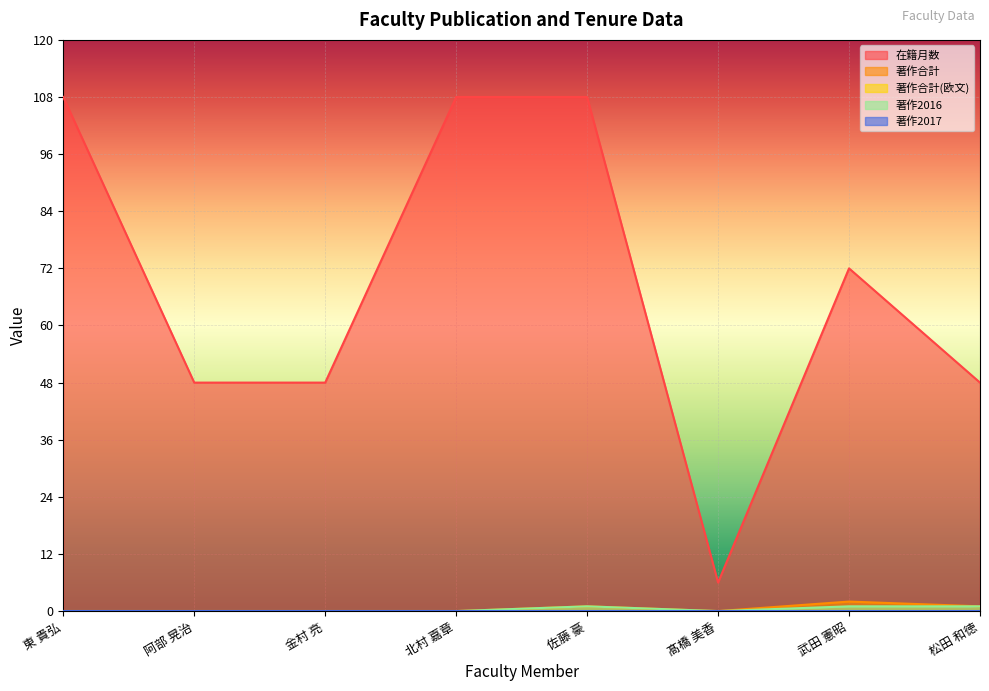

Where is 著作合計 nearest to the value 1?

佐藤 豪